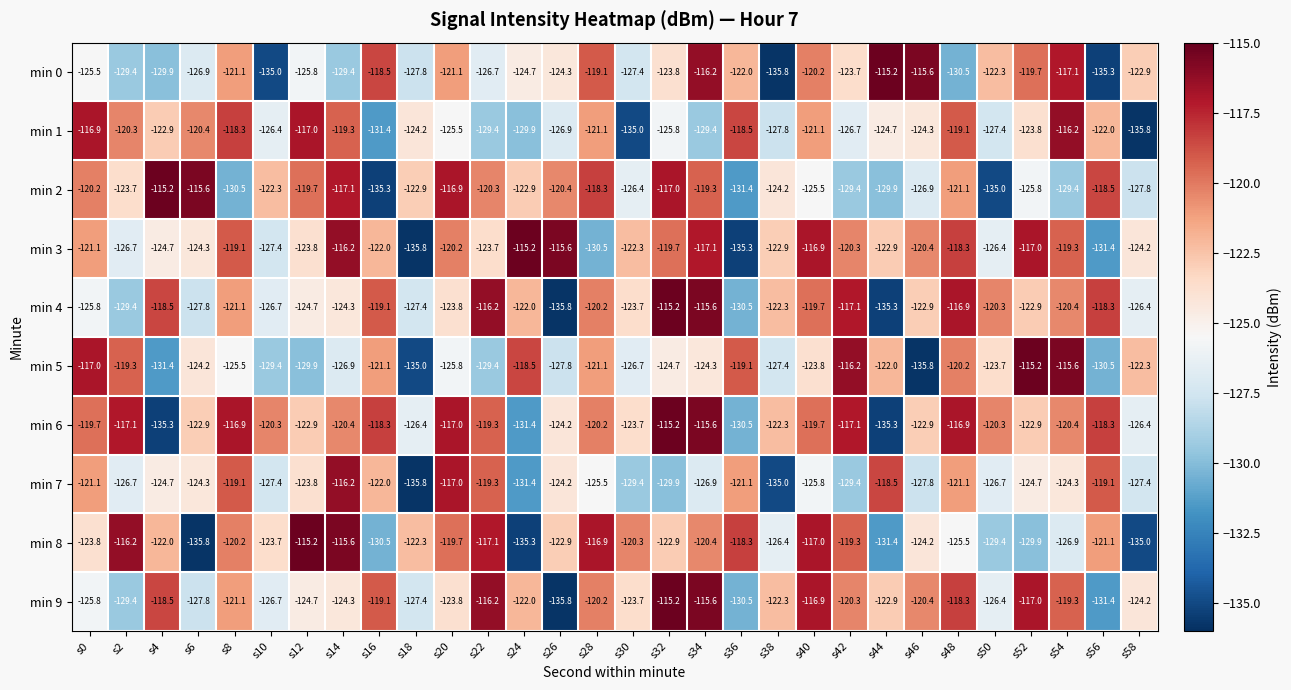

Where is min 4 nearest to the value -125?

s12